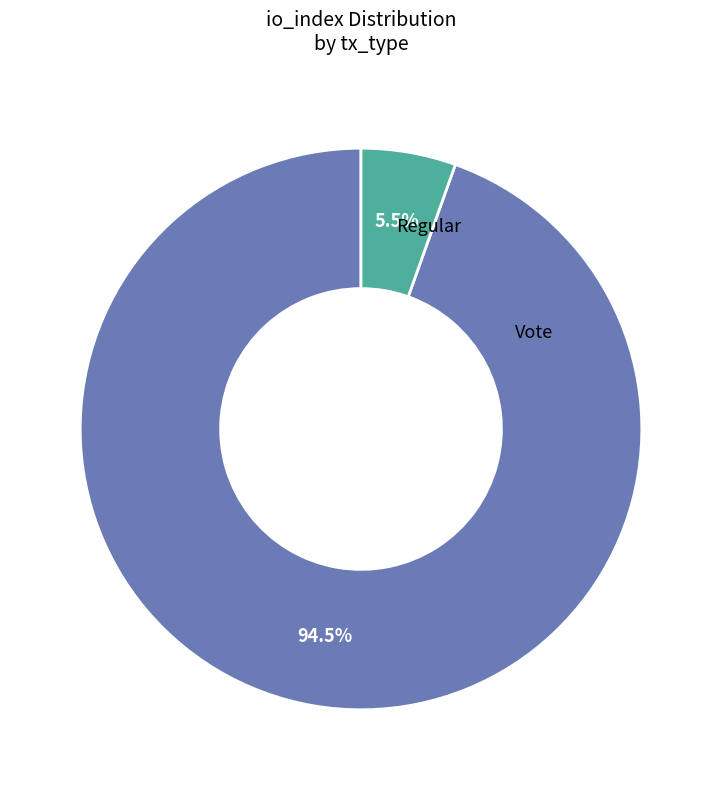

Is there any slice that represents more than half of the pie?

Yes